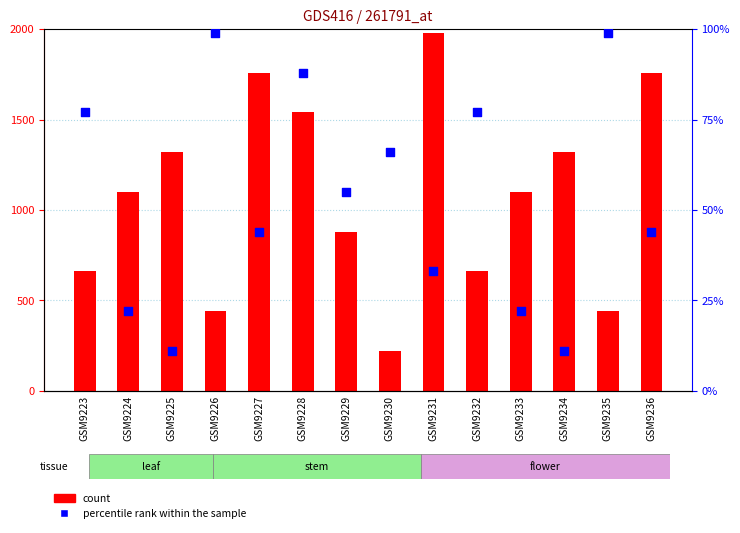

At how many categories does at least one series exceed 268?

13